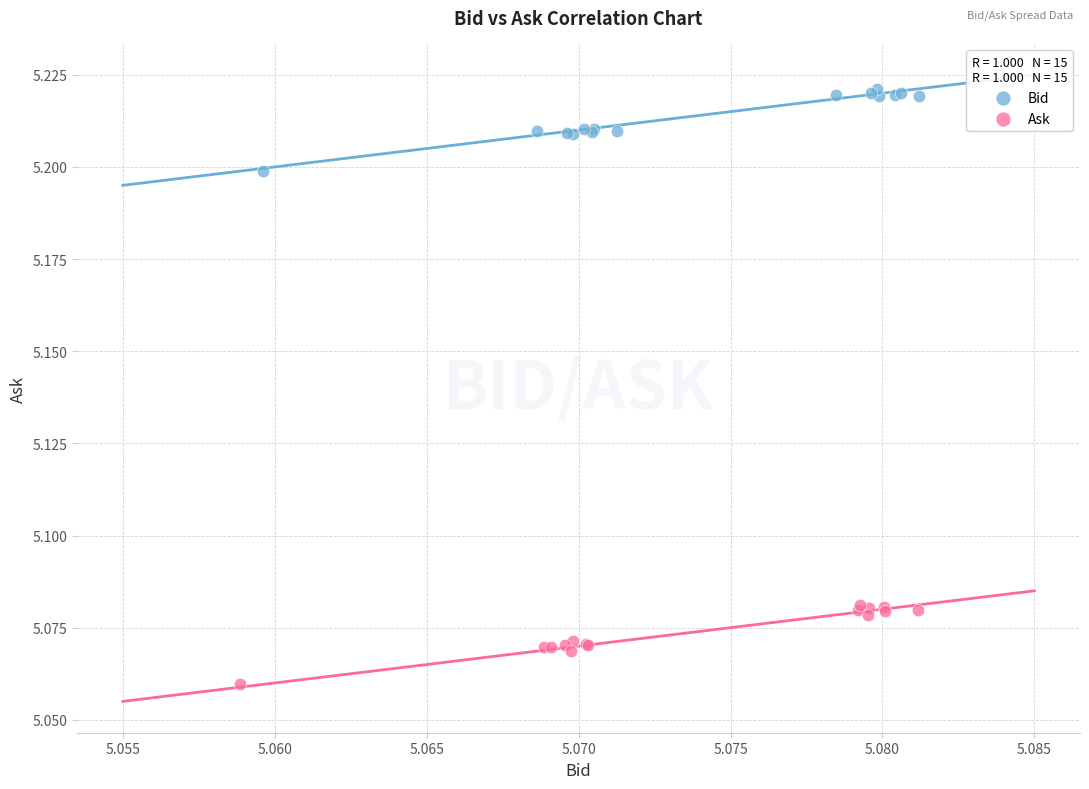

Which series reaches the maximum Y coordinate?

Bid